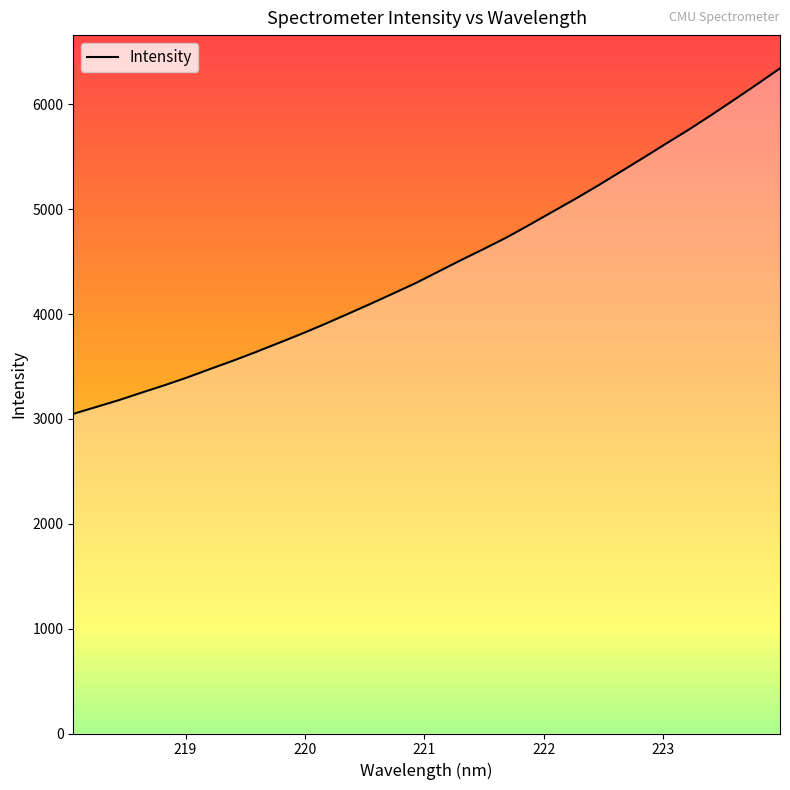

How many lines are shown in the chart?

1